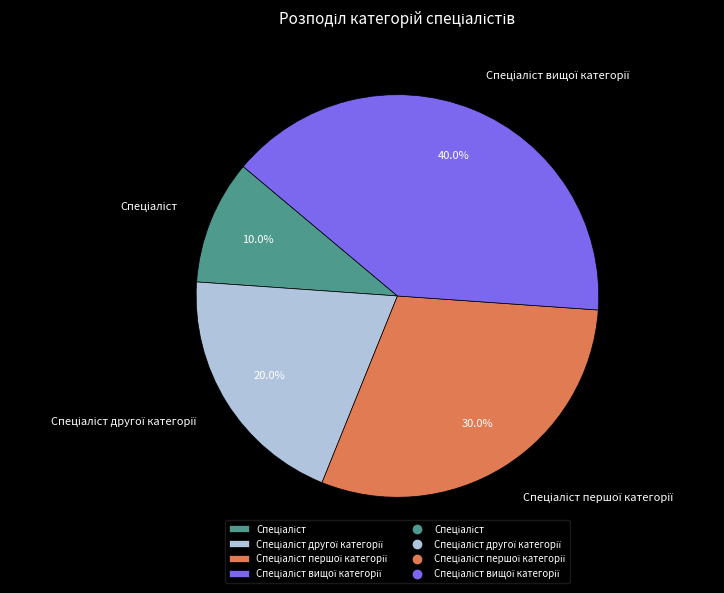

Is there a majority slice in this chart?

No